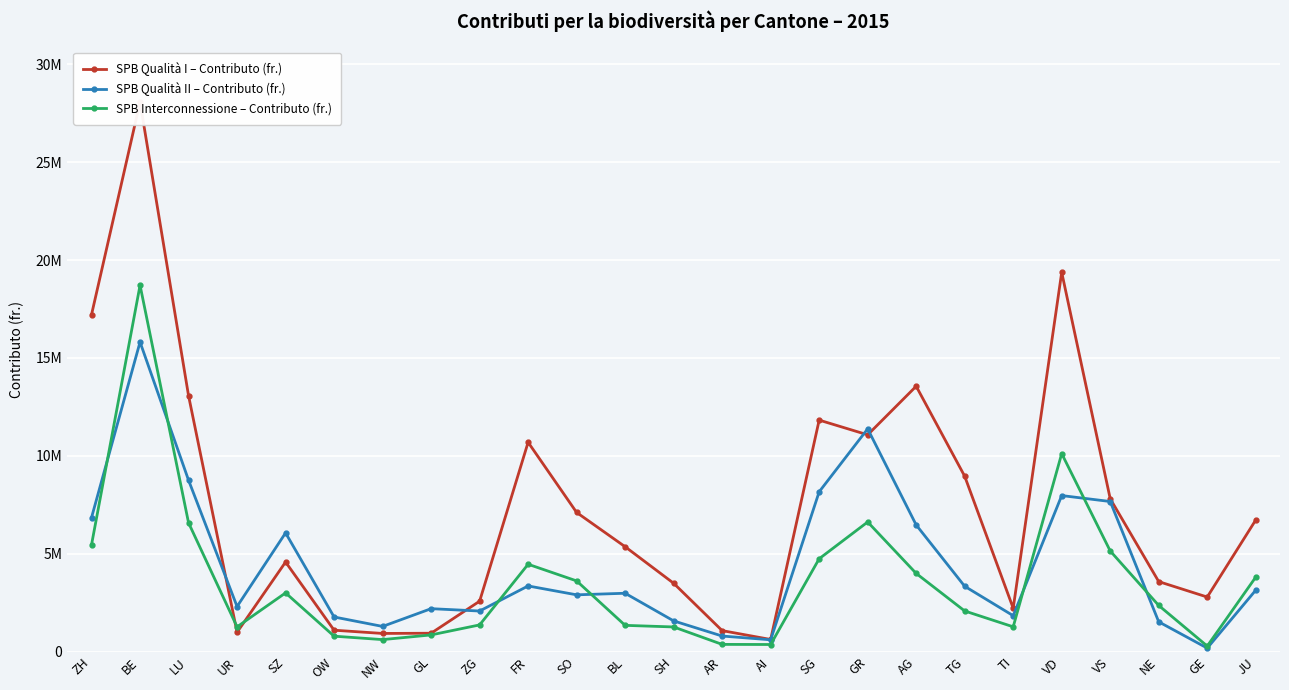

What is the average value of the SPB Qualità II – Contributo (fr.) series?

4439369